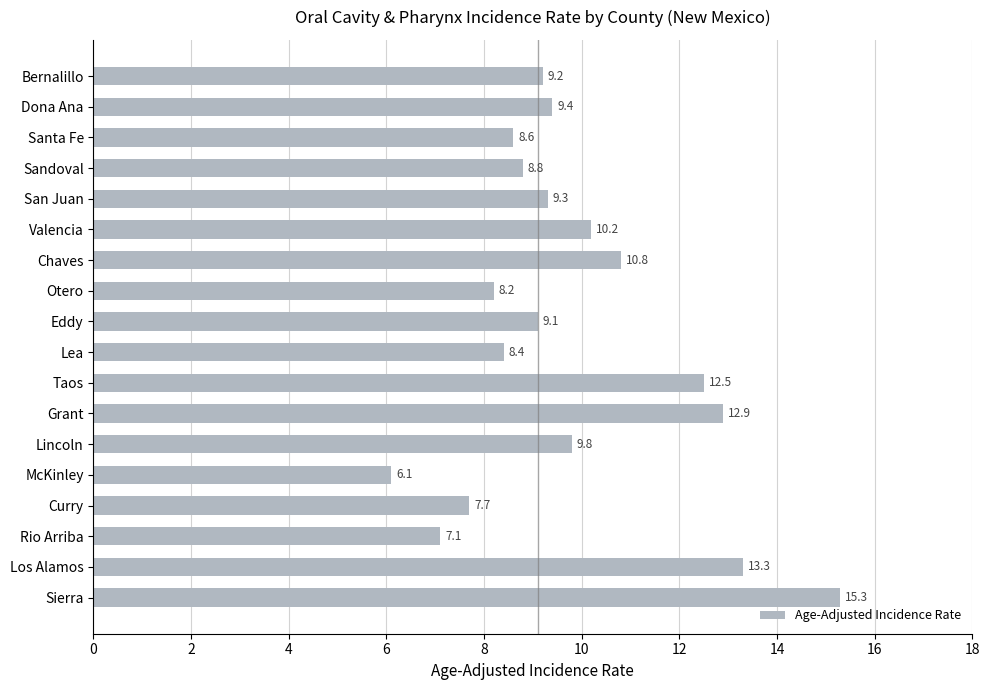

True or false: the data shows 13.5 at Eddy.

False